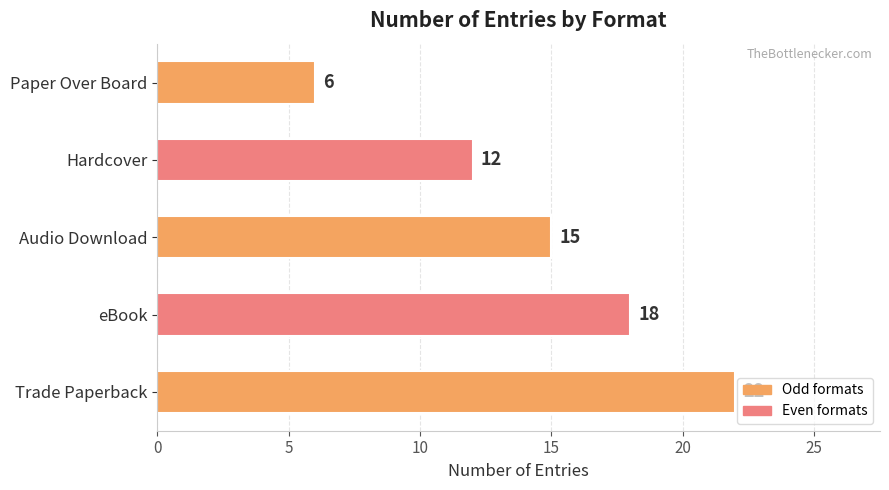

Reading top to bottom, what are all the values shown in this chart?

Paper Over Board=6	Hardcover=12	Audio Download=15	eBook=18	Trade Paperback=22